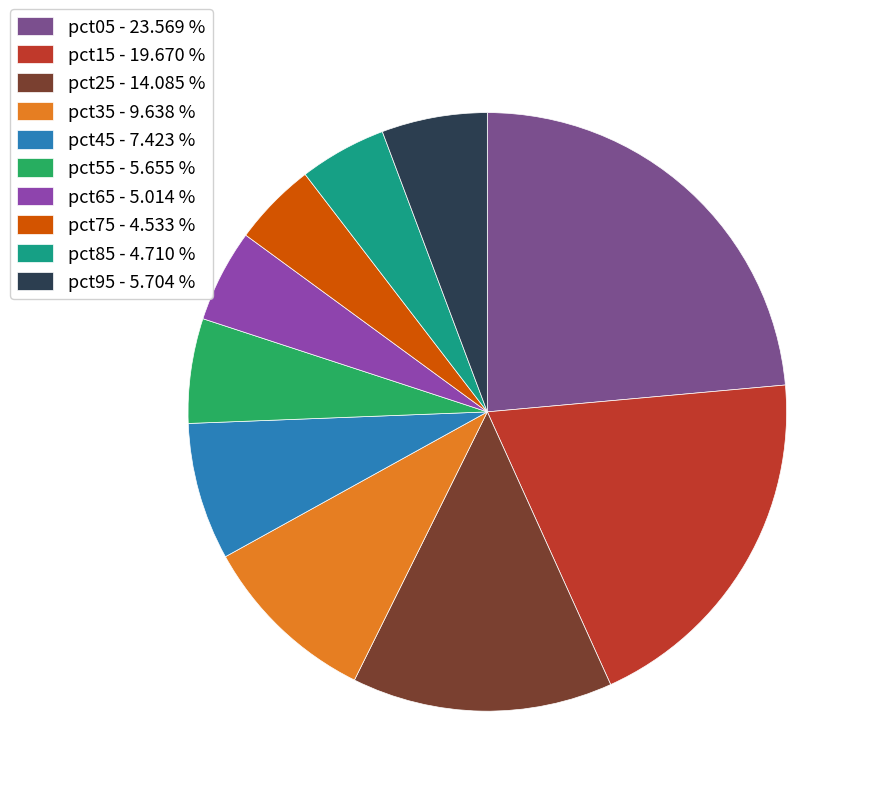

How many segments does this pie chart have?

10